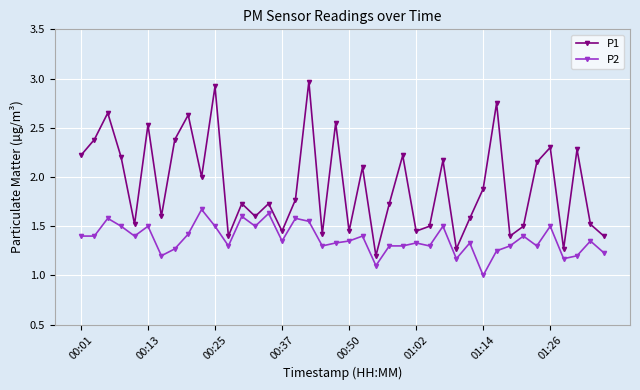

What is the highest value of the P1 series?

3.0